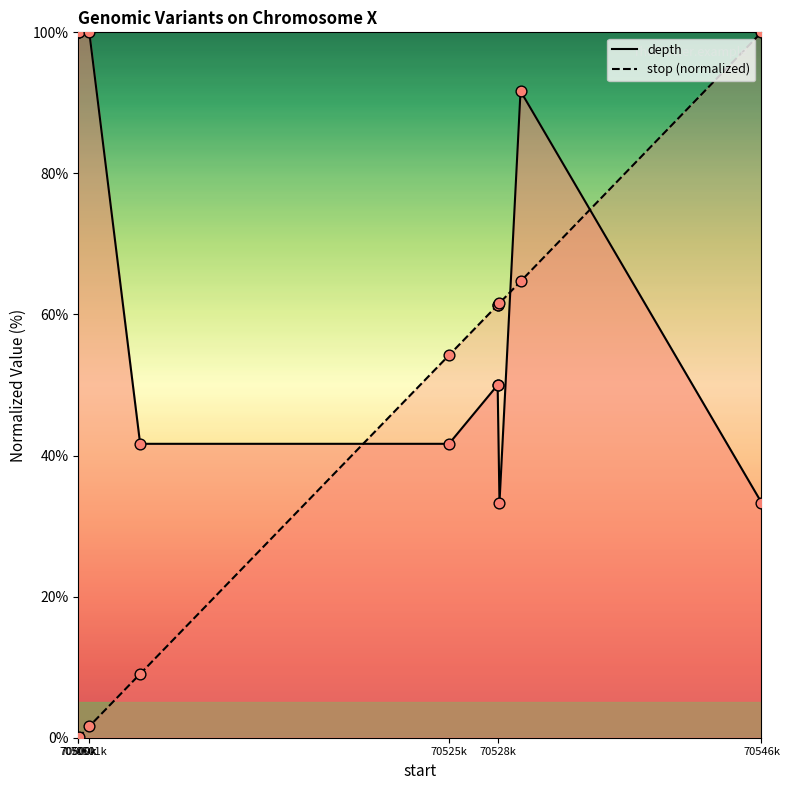

Is the value of stop (normalized) at 9 greater than the value of depth at 70500k?

No